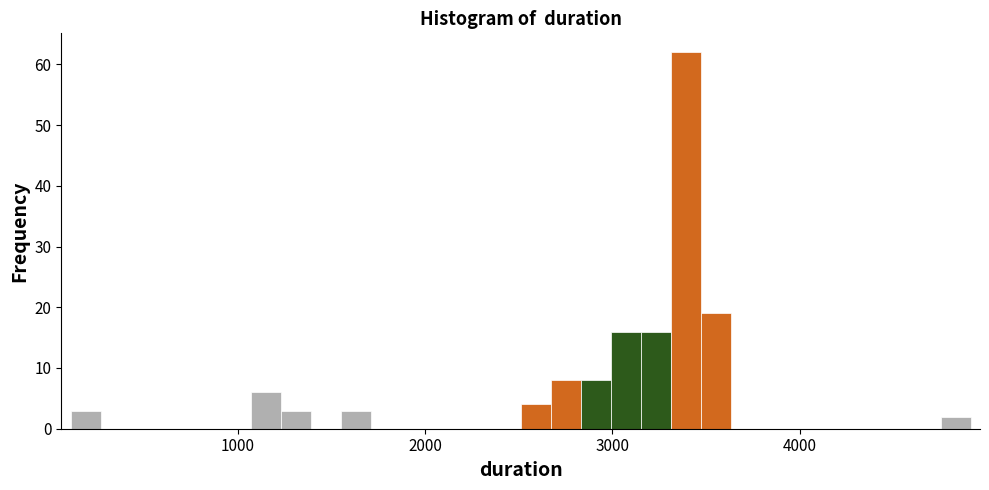

Read against the x-axis, roughly where is the centre of the tallest bar?

3400